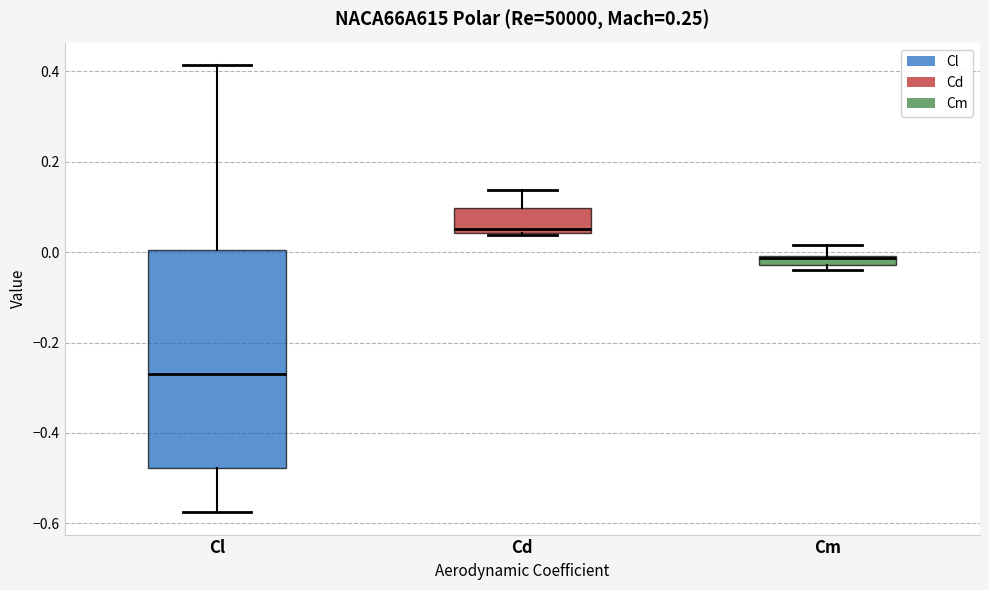

Where does the upper whisker of the box for Cl end on the y-axis? The values are not printed on the chart, so give them approximately, as read against the axis.

0.42